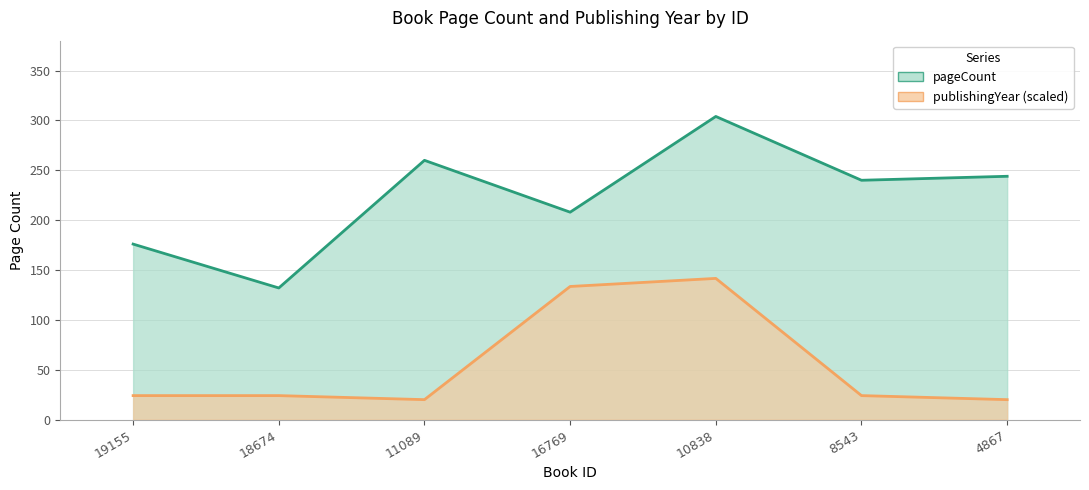

Between 10838 and 19155, which is larger?

10838